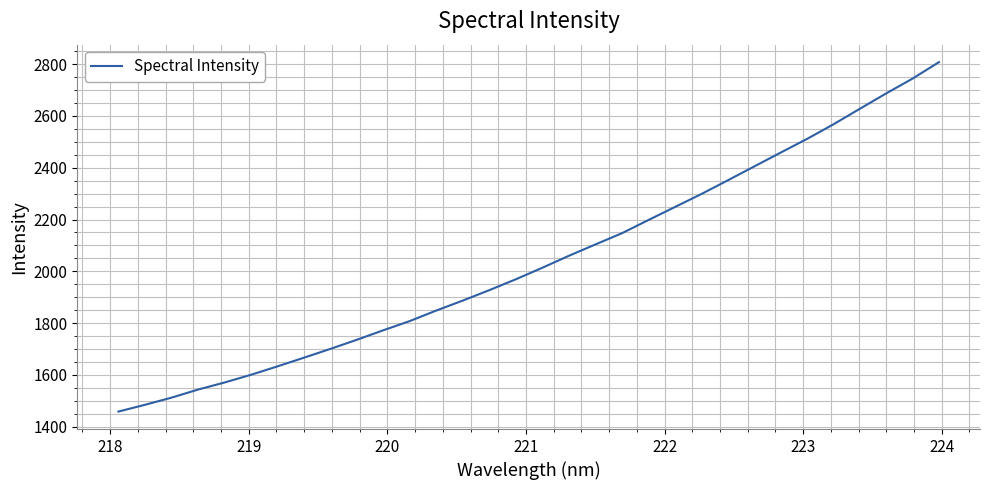

What is the greatest value displayed?

2807.7